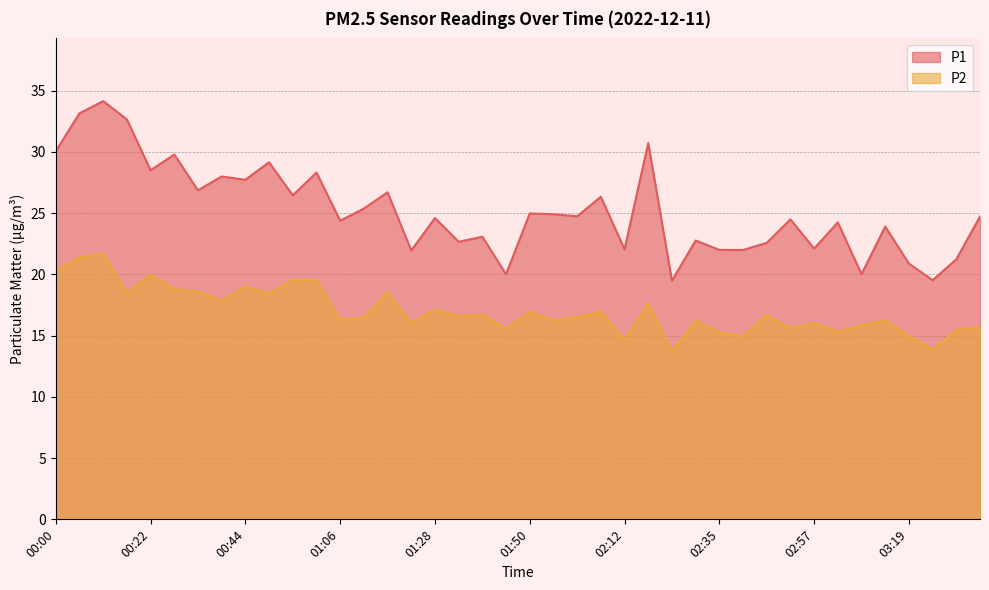

What is the difference between the highest and lowest values at 01:17?

8.1